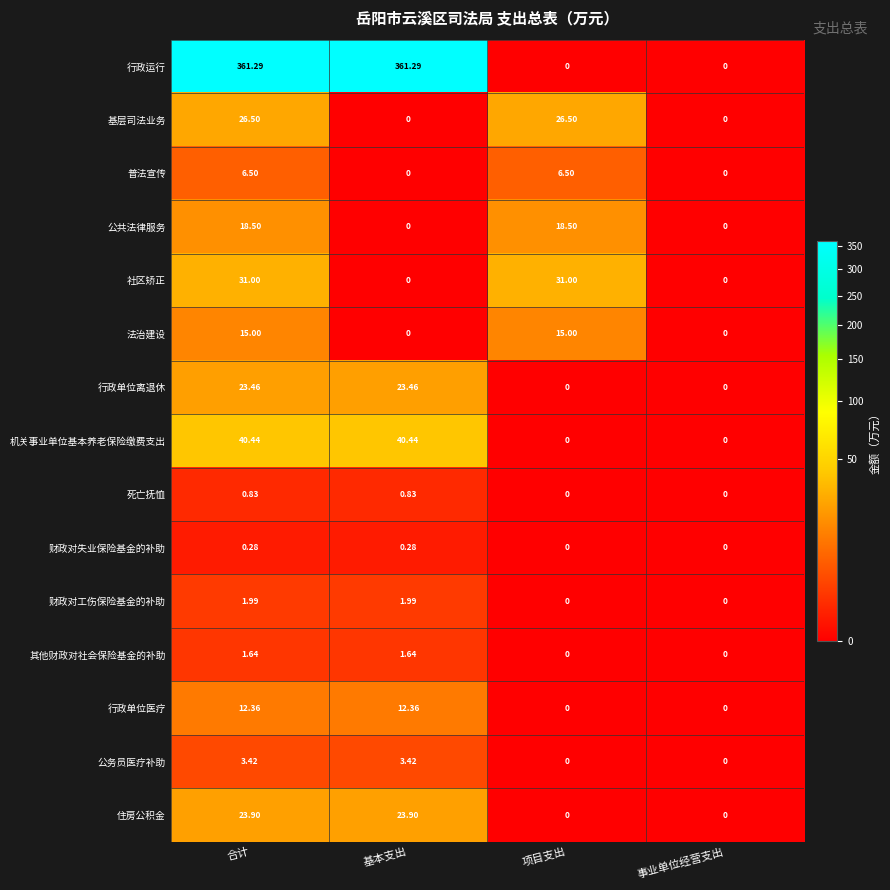

How many values in the 行政单位医疗 series exceed 12?

2